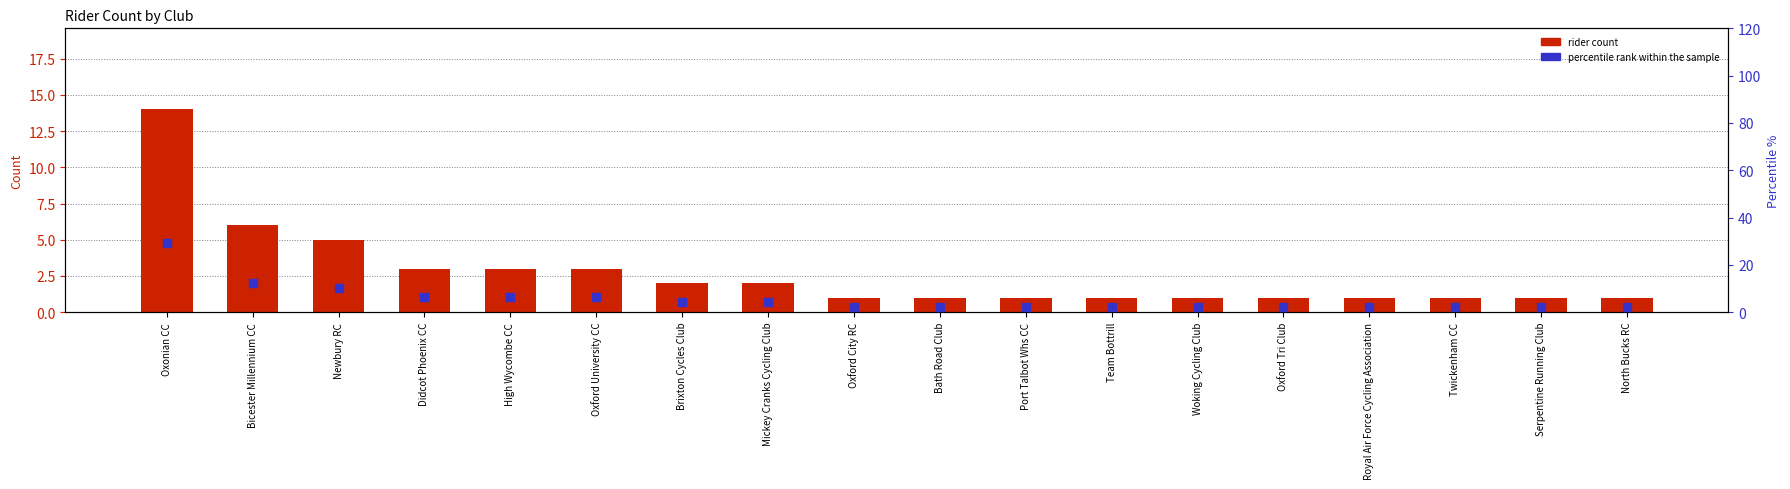

Which series reaches the minimum Y coordinate?

rider count